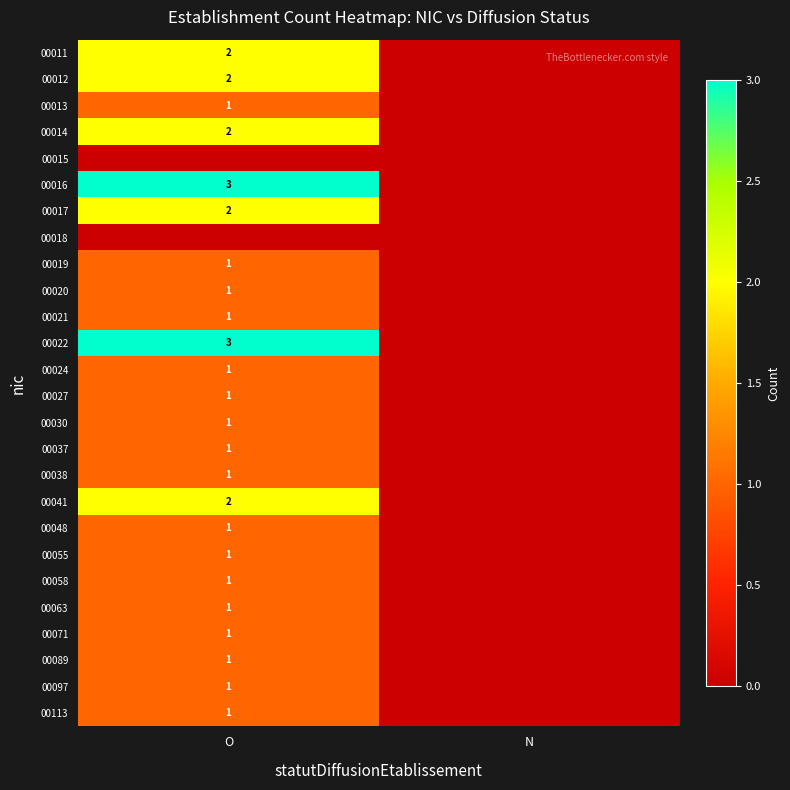

What is the maximum value shown in the chart?

3